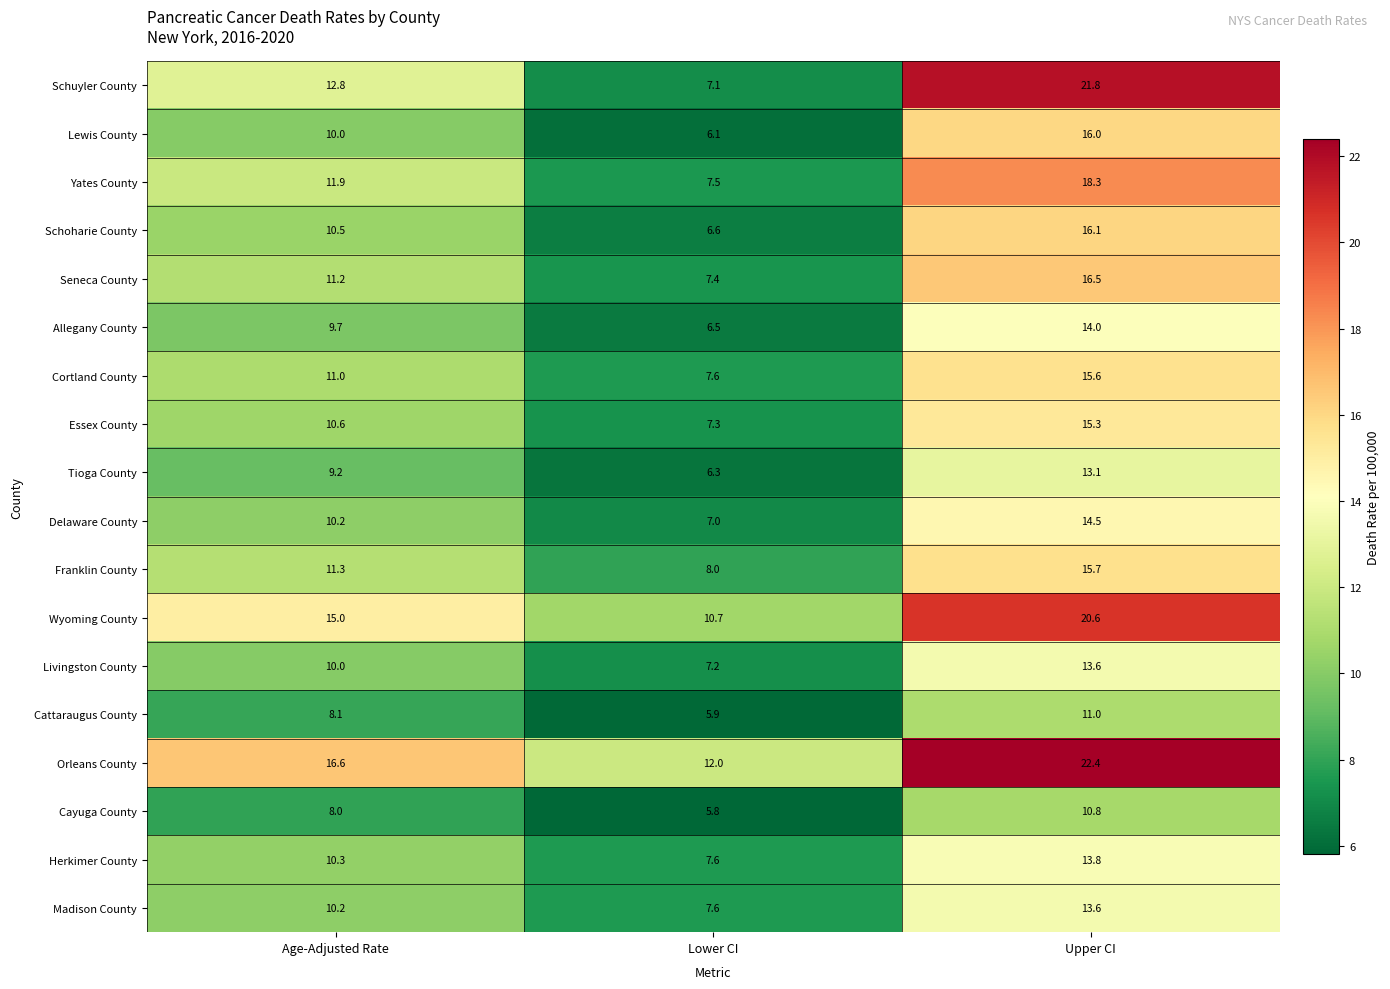

At how many categories does at least one series exceed 16?

2